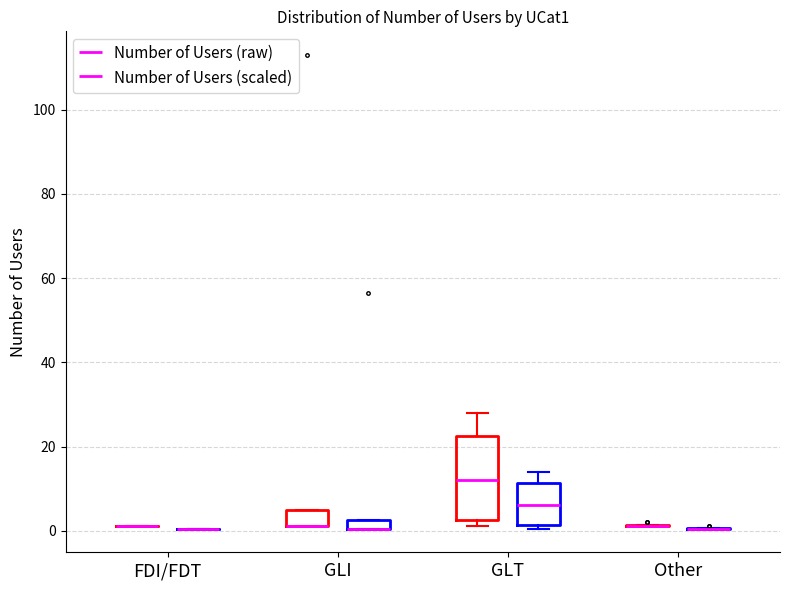

Which box is the tallest, from its lower edge to its upper edge?

GLT (Number of Users (raw))